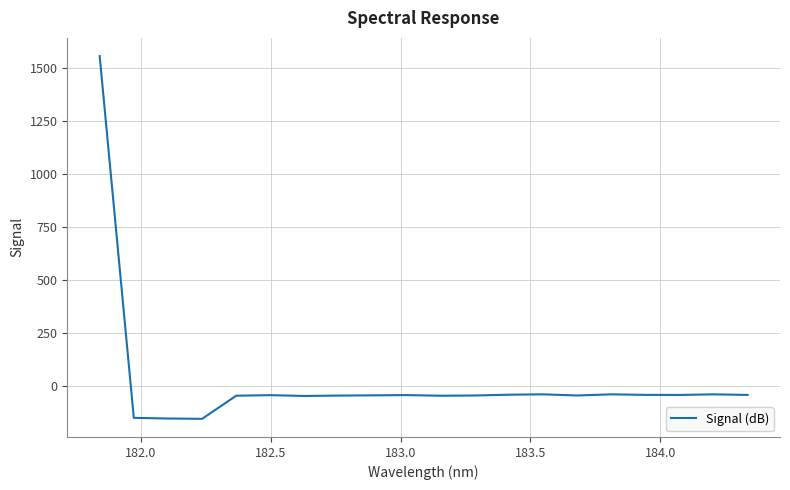

Does the chart display data point markers on the line(s)?

No